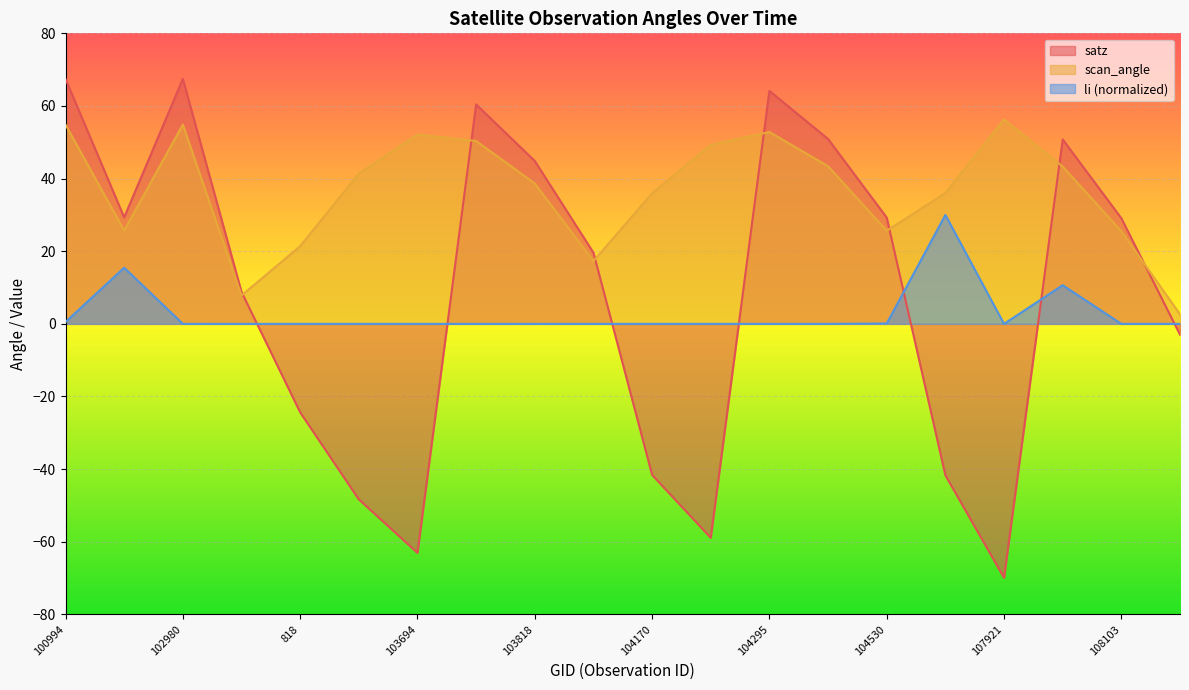

How many lines are shown in the chart?

3